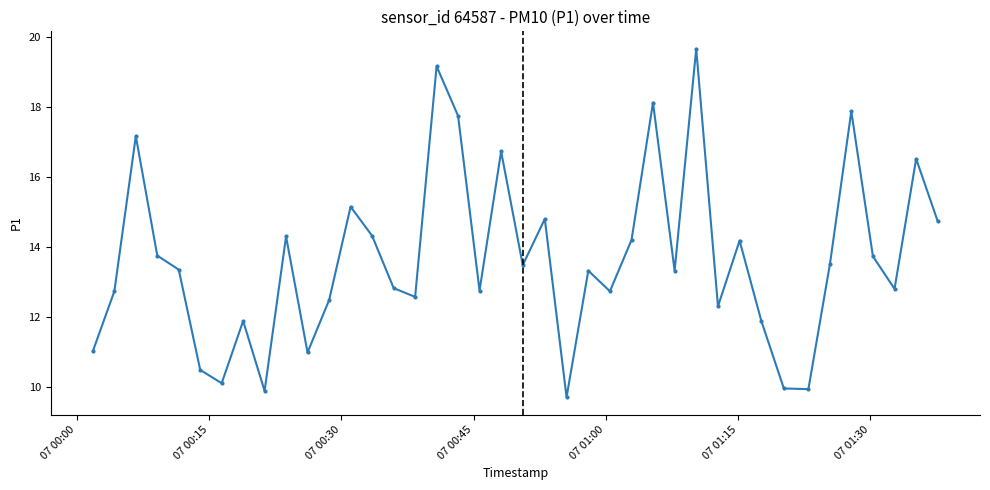

What is the minimum value shown in the chart?

9.7